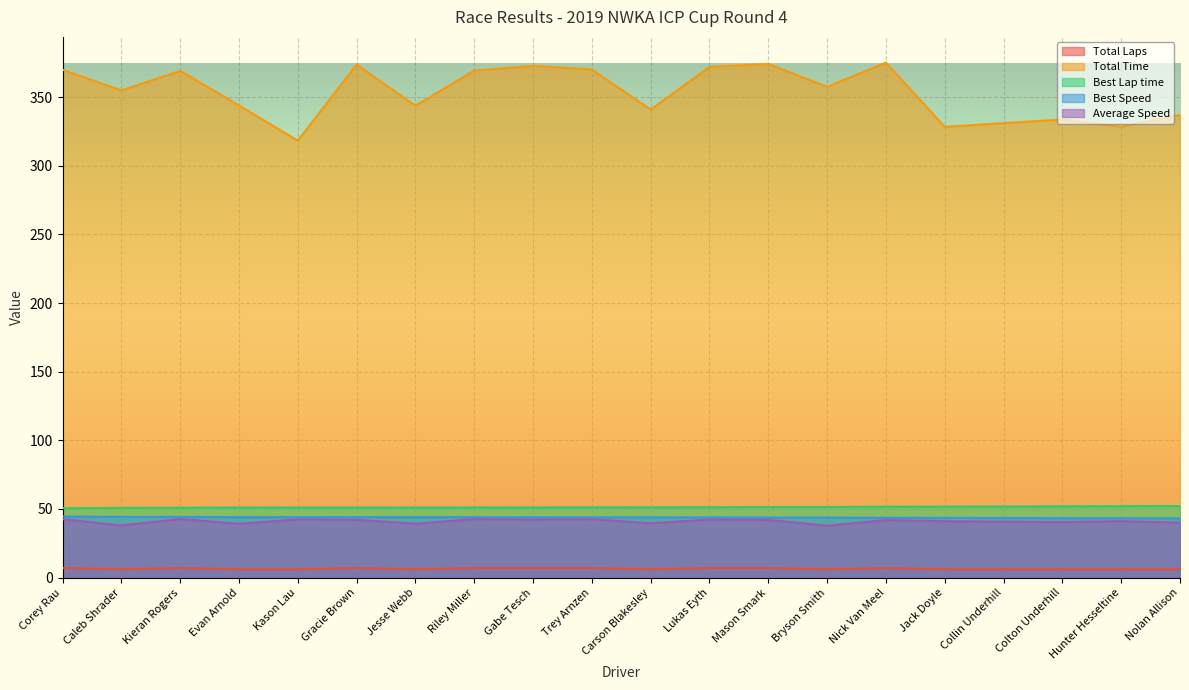

Does the chart display data point markers on the line(s)?

No